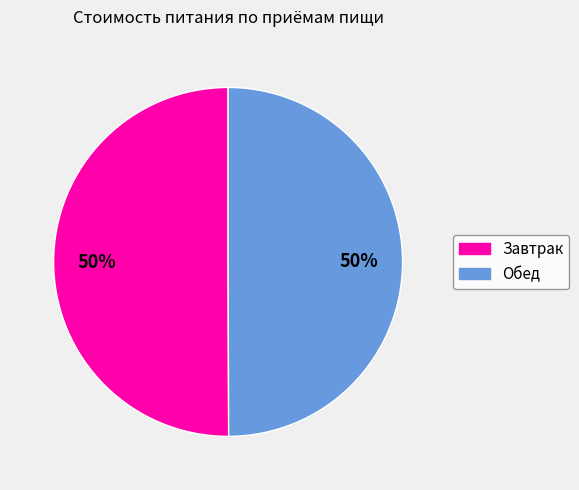

To the nearest percent, what is the average slice percentage?

50%